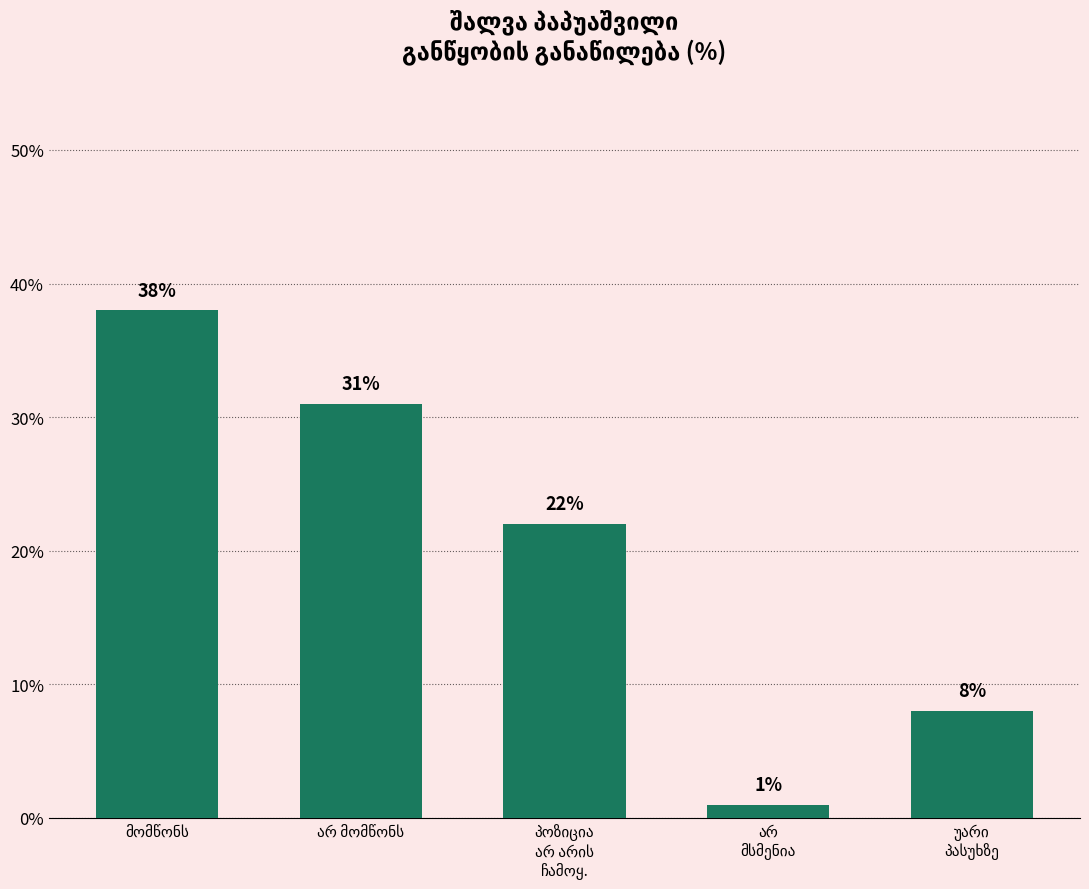

What is the average value?

20